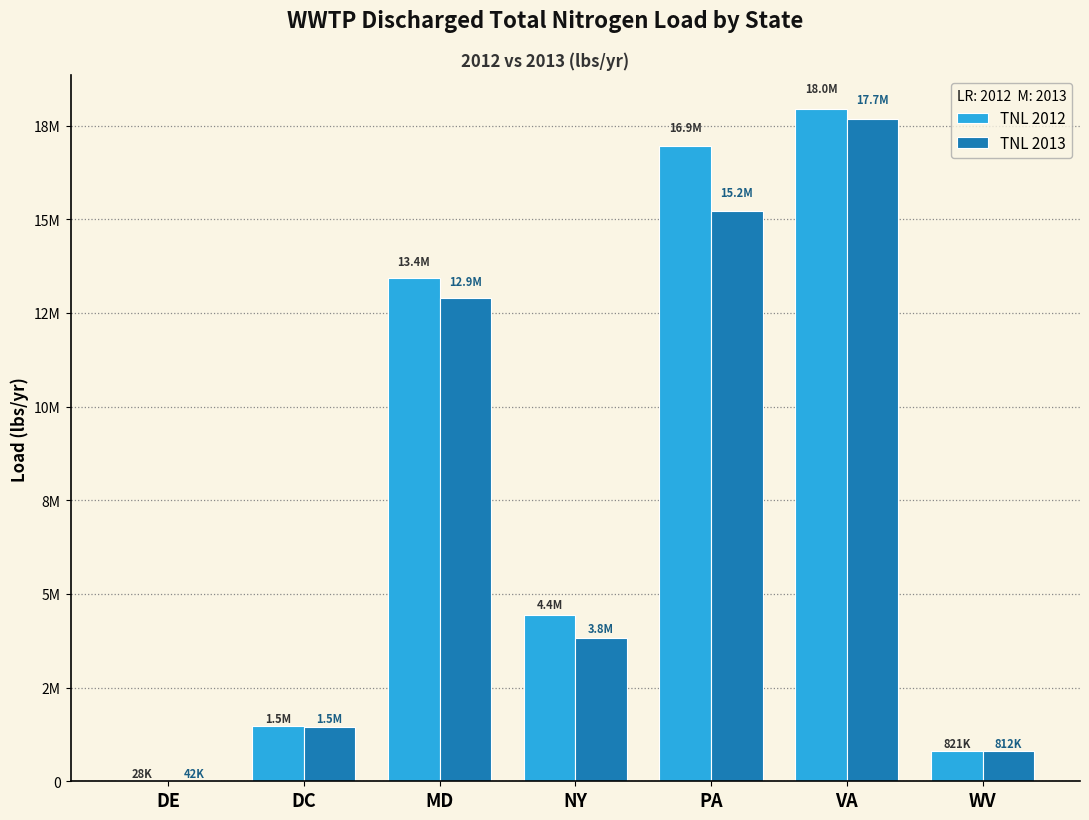

At which category is the sum across all series the highest?

VA